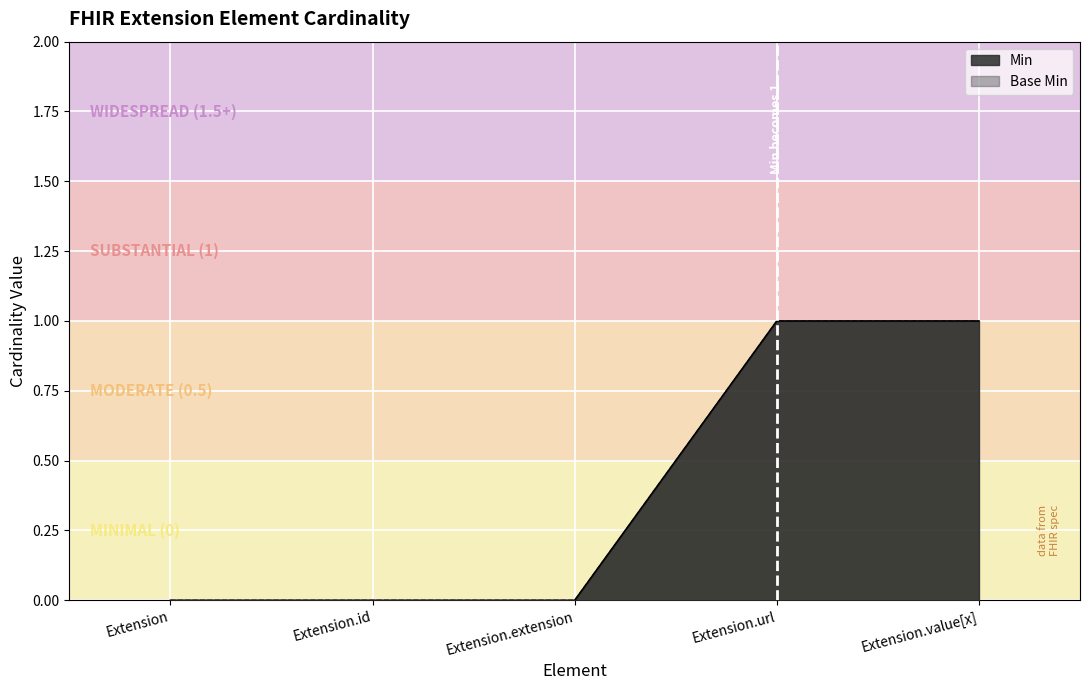

At which label is Min closest to 0?

Extension